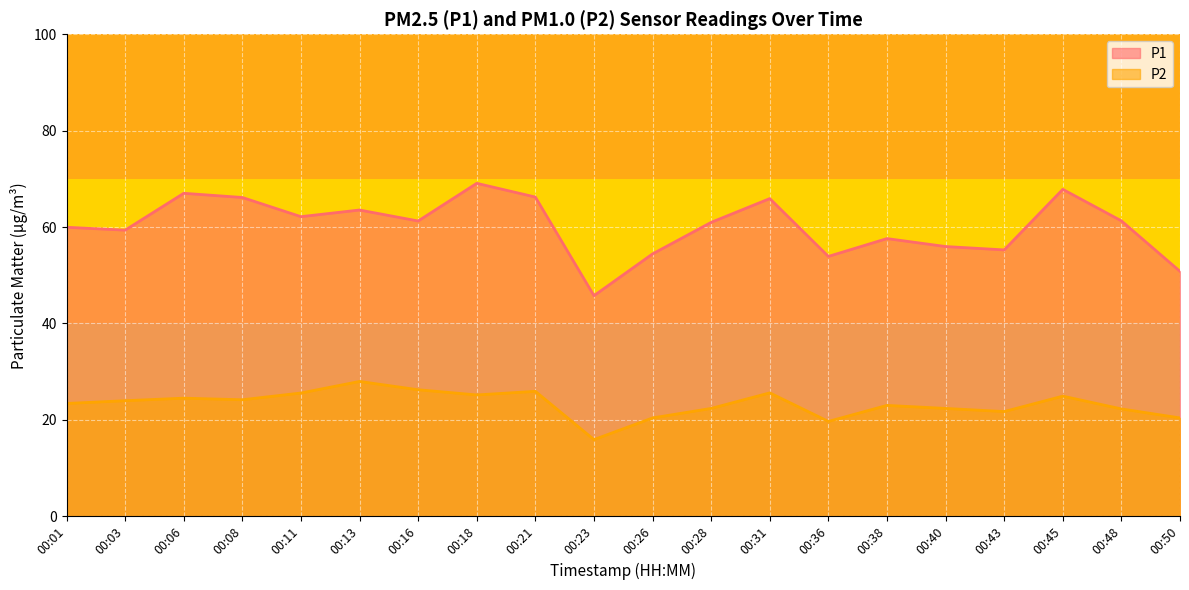

Does the chart display data point markers on the line(s)?

No